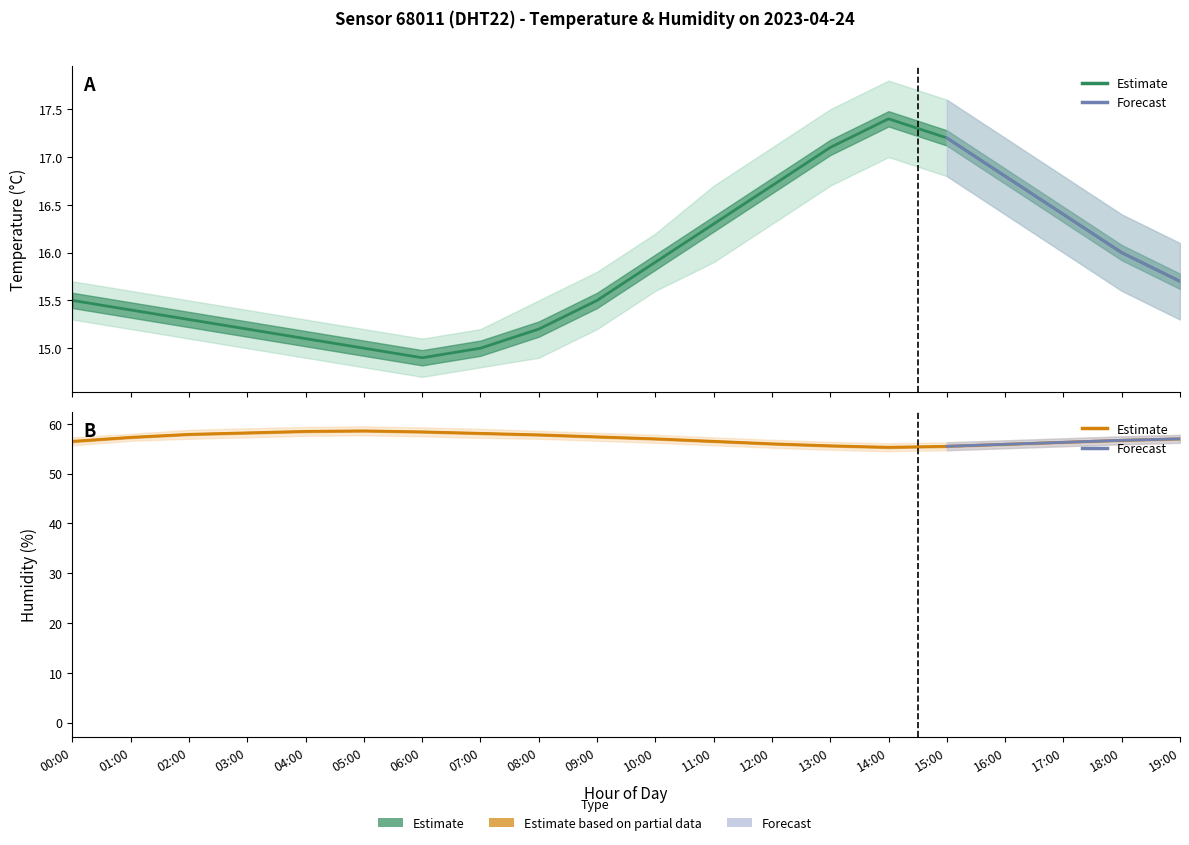

Reading right to left, list all the values displayed in this chart.

temperature: 15.7	16.0	16.4	16.8	17.2	17.4	17.1	16.7	16.3	15.9	15.5	15.2	15.0	14.9	15.0	15.1	15.2	15.3	15.4	15.5
temperature_upper: 16.1	16.4	16.8	17.2	17.6	17.8	17.5	17.1	16.7	16.2	15.8	15.5	15.2	15.1	15.2	15.3	15.4	15.5	15.6	15.7
temperature_lower: 15.3	15.6	16.0	16.4	16.8	17.0	16.7	16.3	15.9	15.6	15.2	14.9	14.8	14.7	14.8	14.9	15.0	15.1	15.2	15.3
humidity: 57.0	56.7	56.3	55.9	55.5	55.3	55.6	56.0	56.5	57.0	57.4	57.8	58.1	58.4	58.6	58.5	58.2	57.9	57.3	56.5
humidity_upper: 57.8	57.5	57.1	56.7	56.3	56.1	56.4	56.8	57.3	57.8	58.2	58.6	59.0	59.3	59.5	59.4	59.1	58.8	58.0	57.3
humidity_lower: 56.2	55.9	55.5	55.1	54.7	54.5	54.8	55.2	55.7	56.2	56.6	57.0	57.2	57.5	57.7	57.6	57.3	57.0	56.6	55.7